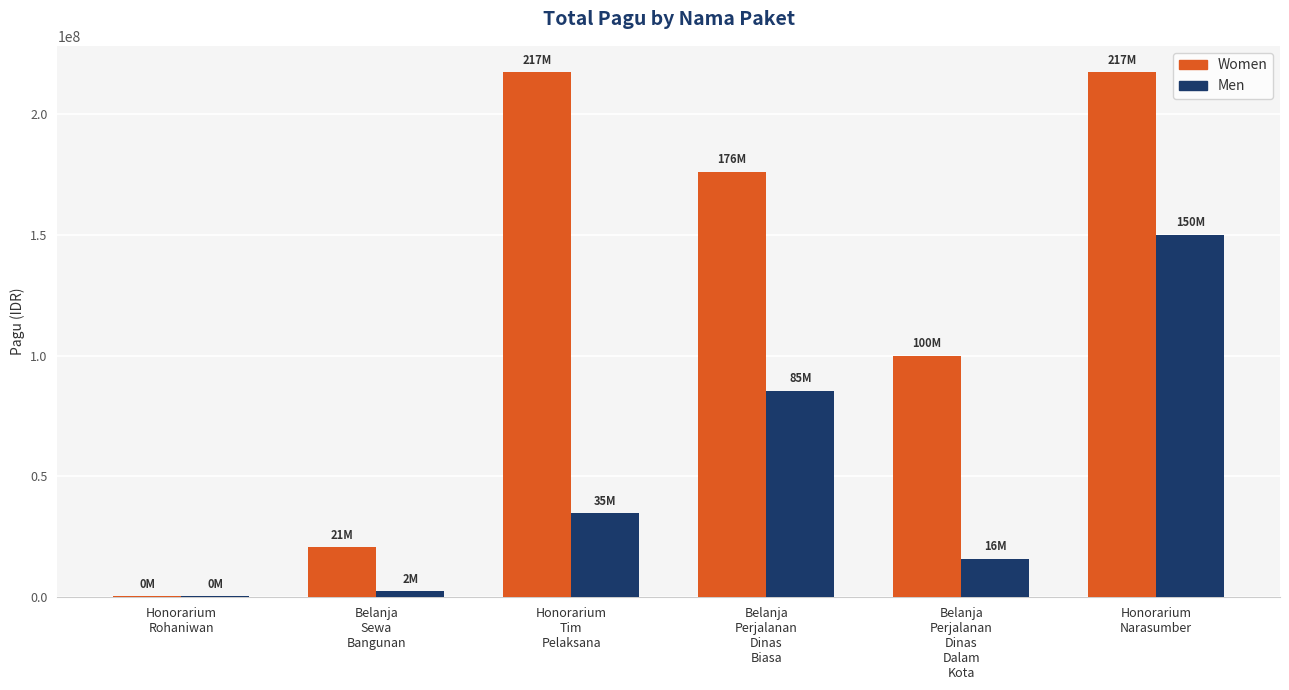

Is it true that Women equals 217200000 at Honorarium
Tim
Pelaksana?

True